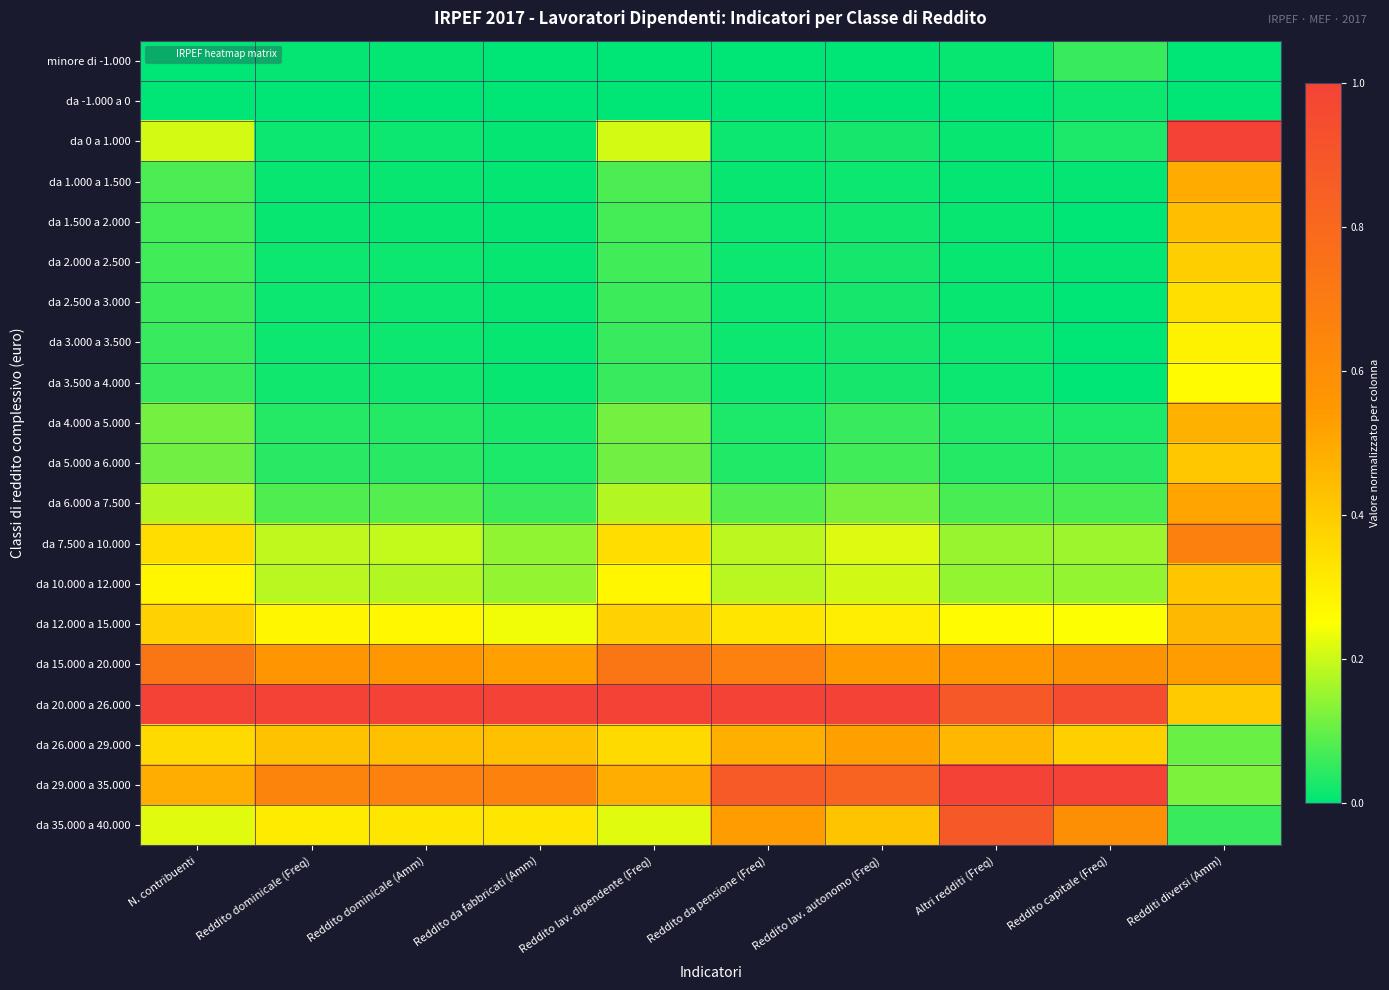

Reading right to left, extract all data points from this chart.

minore di -1.000: Redditi diversi (Amm)=0.0	Reddito capitale (Freq)=0.1	Altri redditi (Freq)=0.0	Reddito lav. autonomo (Freq)=0.0	Reddito da pensione (Freq)=0.0	Reddito lav. dipendente (Freq)=0.0	Reddito da fabbricati (Amm)=0.0	Reddito dominicale (Amm)=0.0	Reddito dominicale (Freq)=0.0	N. contribuenti=0.0
da -1.000 a 0: Redditi diversi (Amm)=0.0	Reddito capitale (Freq)=0.0	Altri redditi (Freq)=0.0	Reddito lav. autonomo (Freq)=0.0	Reddito da pensione (Freq)=0.0	Reddito lav. dipendente (Freq)=0.0	Reddito da fabbricati (Amm)=0.0	Reddito dominicale (Amm)=0.0	Reddito dominicale (Freq)=0.0	N. contribuenti=0.0
da 0 a 1.000: Redditi diversi (Amm)=1.0	Reddito capitale (Freq)=0.0	Altri redditi (Freq)=0.0	Reddito lav. autonomo (Freq)=0.0	Reddito da pensione (Freq)=0.0	Reddito lav. dipendente (Freq)=0.2	Reddito da fabbricati (Amm)=0.0	Reddito dominicale (Amm)=0.0	Reddito dominicale (Freq)=0.0	N. contribuenti=0.2
da 1.000 a 1.500: Redditi diversi (Amm)=0.5	Reddito capitale (Freq)=0.0	Altri redditi (Freq)=0.0	Reddito lav. autonomo (Freq)=0.0	Reddito da pensione (Freq)=0.0	Reddito lav. dipendente (Freq)=0.1	Reddito da fabbricati (Amm)=0.0	Reddito dominicale (Amm)=0.0	Reddito dominicale (Freq)=0.0	N. contribuenti=0.1
da 1.500 a 2.000: Redditi diversi (Amm)=0.4	Reddito capitale (Freq)=0.0	Altri redditi (Freq)=0.0	Reddito lav. autonomo (Freq)=0.0	Reddito da pensione (Freq)=0.0	Reddito lav. dipendente (Freq)=0.1	Reddito da fabbricati (Amm)=0.0	Reddito dominicale (Amm)=0.0	Reddito dominicale (Freq)=0.0	N. contribuenti=0.1
da 2.000 a 2.500: Redditi diversi (Amm)=0.4	Reddito capitale (Freq)=0.0	Altri redditi (Freq)=0.0	Reddito lav. autonomo (Freq)=0.0	Reddito da pensione (Freq)=0.0	Reddito lav. dipendente (Freq)=0.1	Reddito da fabbricati (Amm)=0.0	Reddito dominicale (Amm)=0.0	Reddito dominicale (Freq)=0.0	N. contribuenti=0.1
da 2.500 a 3.000: Redditi diversi (Amm)=0.3	Reddito capitale (Freq)=0.0	Altri redditi (Freq)=0.0	Reddito lav. autonomo (Freq)=0.0	Reddito da pensione (Freq)=0.0	Reddito lav. dipendente (Freq)=0.1	Reddito da fabbricati (Amm)=0.0	Reddito dominicale (Amm)=0.0	Reddito dominicale (Freq)=0.0	N. contribuenti=0.1
da 3.000 a 3.500: Redditi diversi (Amm)=0.3	Reddito capitale (Freq)=0.0	Altri redditi (Freq)=0.0	Reddito lav. autonomo (Freq)=0.0	Reddito da pensione (Freq)=0.0	Reddito lav. dipendente (Freq)=0.1	Reddito da fabbricati (Amm)=0.0	Reddito dominicale (Amm)=0.0	Reddito dominicale (Freq)=0.0	N. contribuenti=0.1
da 3.500 a 4.000: Redditi diversi (Amm)=0.3	Reddito capitale (Freq)=0.0	Altri redditi (Freq)=0.0	Reddito lav. autonomo (Freq)=0.0	Reddito da pensione (Freq)=0.0	Reddito lav. dipendente (Freq)=0.1	Reddito da fabbricati (Amm)=0.0	Reddito dominicale (Amm)=0.0	Reddito dominicale (Freq)=0.0	N. contribuenti=0.1
da 4.000 a 5.000: Redditi diversi (Amm)=0.5	Reddito capitale (Freq)=0.0	Altri redditi (Freq)=0.0	Reddito lav. autonomo (Freq)=0.1	Reddito da pensione (Freq)=0.0	Reddito lav. dipendente (Freq)=0.1	Reddito da fabbricati (Amm)=0.0	Reddito dominicale (Amm)=0.0	Reddito dominicale (Freq)=0.0	N. contribuenti=0.1
da 5.000 a 6.000: Redditi diversi (Amm)=0.4	Reddito capitale (Freq)=0.0	Altri redditi (Freq)=0.0	Reddito lav. autonomo (Freq)=0.1	Reddito da pensione (Freq)=0.0	Reddito lav. dipendente (Freq)=0.1	Reddito da fabbricati (Amm)=0.0	Reddito dominicale (Amm)=0.0	Reddito dominicale (Freq)=0.0	N. contribuenti=0.1
da 6.000 a 7.500: Redditi diversi (Amm)=0.5	Reddito capitale (Freq)=0.1	Altri redditi (Freq)=0.1	Reddito lav. autonomo (Freq)=0.1	Reddito da pensione (Freq)=0.1	Reddito lav. dipendente (Freq)=0.2	Reddito da fabbricati (Amm)=0.1	Reddito dominicale (Amm)=0.1	Reddito dominicale (Freq)=0.1	N. contribuenti=0.2
da 7.500 a 10.000: Redditi diversi (Amm)=0.7	Reddito capitale (Freq)=0.2	Altri redditi (Freq)=0.1	Reddito lav. autonomo (Freq)=0.2	Reddito da pensione (Freq)=0.2	Reddito lav. dipendente (Freq)=0.4	Reddito da fabbricati (Amm)=0.1	Reddito dominicale (Amm)=0.2	Reddito dominicale (Freq)=0.2	N. contribuenti=0.4
da 10.000 a 12.000: Redditi diversi (Amm)=0.4	Reddito capitale (Freq)=0.1	Altri redditi (Freq)=0.1	Reddito lav. autonomo (Freq)=0.2	Reddito da pensione (Freq)=0.2	Reddito lav. dipendente (Freq)=0.3	Reddito da fabbricati (Amm)=0.1	Reddito dominicale (Amm)=0.2	Reddito dominicale (Freq)=0.2	N. contribuenti=0.3
da 12.000 a 15.000: Redditi diversi (Amm)=0.5	Reddito capitale (Freq)=0.2	Altri redditi (Freq)=0.3	Reddito lav. autonomo (Freq)=0.3	Reddito da pensione (Freq)=0.3	Reddito lav. dipendente (Freq)=0.4	Reddito da fabbricati (Amm)=0.2	Reddito dominicale (Amm)=0.3	Reddito dominicale (Freq)=0.3	N. contribuenti=0.4
da 15.000 a 20.000: Redditi diversi (Amm)=0.5	Reddito capitale (Freq)=0.6	Altri redditi (Freq)=0.6	Reddito lav. autonomo (Freq)=0.5	Reddito da pensione (Freq)=0.7	Reddito lav. dipendente (Freq)=0.7	Reddito da fabbricati (Amm)=0.5	Reddito dominicale (Amm)=0.6	Reddito dominicale (Freq)=0.6	N. contribuenti=0.7
da 20.000 a 26.000: Redditi diversi (Amm)=0.4	Reddito capitale (Freq)=0.9	Altri redditi (Freq)=0.9	Reddito lav. autonomo (Freq)=1.0	Reddito da pensione (Freq)=1.0	Reddito lav. dipendente (Freq)=1.0	Reddito da fabbricati (Amm)=1.0	Reddito dominicale (Amm)=1.0	Reddito dominicale (Freq)=1.0	N. contribuenti=1.0
da 26.000 a 29.000: Redditi diversi (Amm)=0.1	Reddito capitale (Freq)=0.4	Altri redditi (Freq)=0.5	Reddito lav. autonomo (Freq)=0.5	Reddito da pensione (Freq)=0.5	Reddito lav. dipendente (Freq)=0.4	Reddito da fabbricati (Amm)=0.4	Reddito dominicale (Amm)=0.4	Reddito dominicale (Freq)=0.4	N. contribuenti=0.4
da 29.000 a 35.000: Redditi diversi (Amm)=0.1	Reddito capitale (Freq)=1.0	Altri redditi (Freq)=1.0	Reddito lav. autonomo (Freq)=0.8	Reddito da pensione (Freq)=0.9	Reddito lav. dipendente (Freq)=0.5	Reddito da fabbricati (Amm)=0.7	Reddito dominicale (Amm)=0.7	Reddito dominicale (Freq)=0.7	N. contribuenti=0.5
da 35.000 a 40.000: Redditi diversi (Amm)=0.1	Reddito capitale (Freq)=0.6	Altri redditi (Freq)=0.9	Reddito lav. autonomo (Freq)=0.4	Reddito da pensione (Freq)=0.5	Reddito lav. dipendente (Freq)=0.2	Reddito da fabbricati (Amm)=0.3	Reddito dominicale (Amm)=0.3	Reddito dominicale (Freq)=0.3	N. contribuenti=0.2